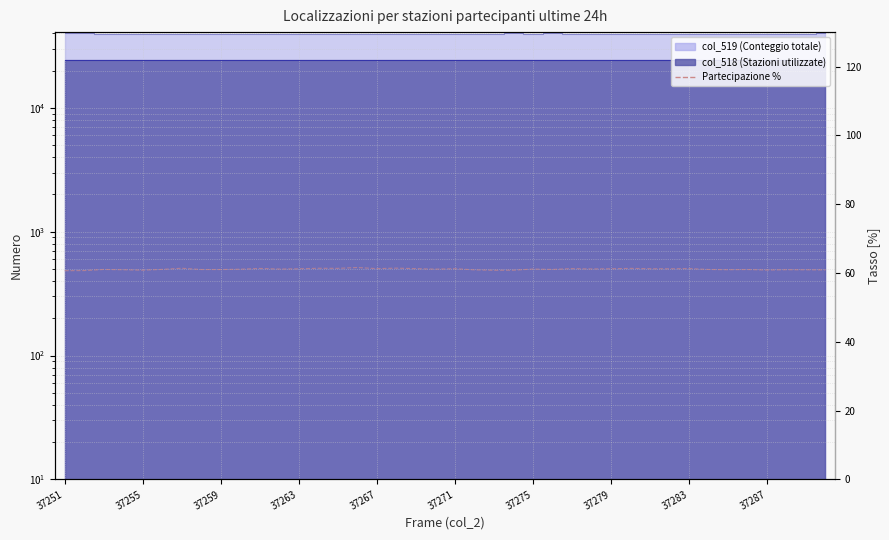

What is the difference between the maximum and minimum values?

0.9